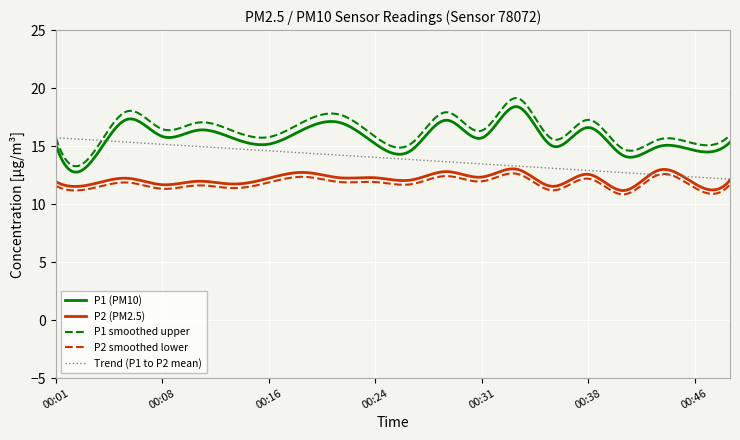

True or false: P2 (PM2.5) and P2 smoothed lower cross at least once.

False